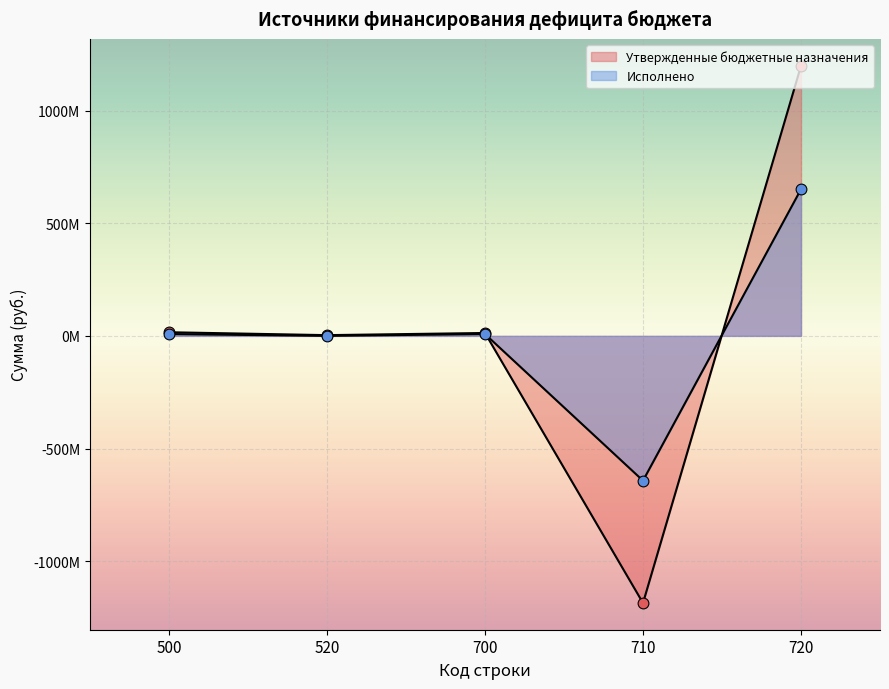

Is the value of Утвержденные бюджетные назначения at 520 greater than the value of Исполнено at 700?

No